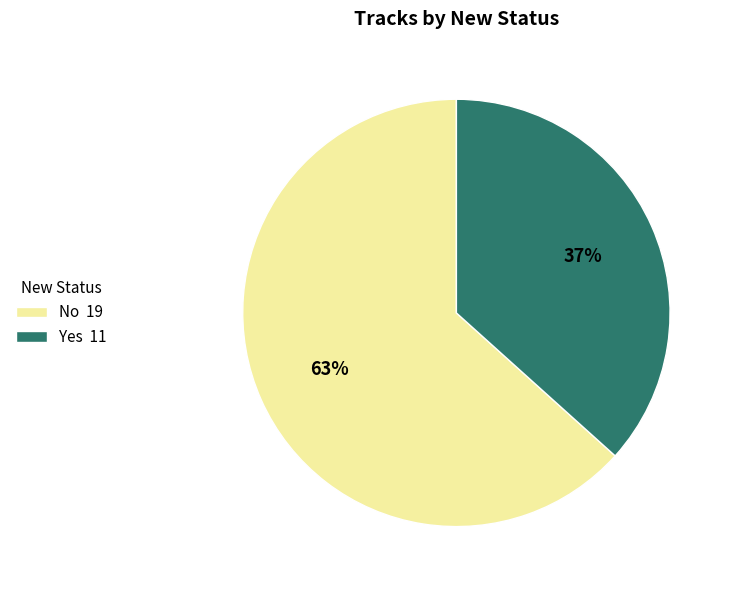

What is the largest slice in the pie chart?

No